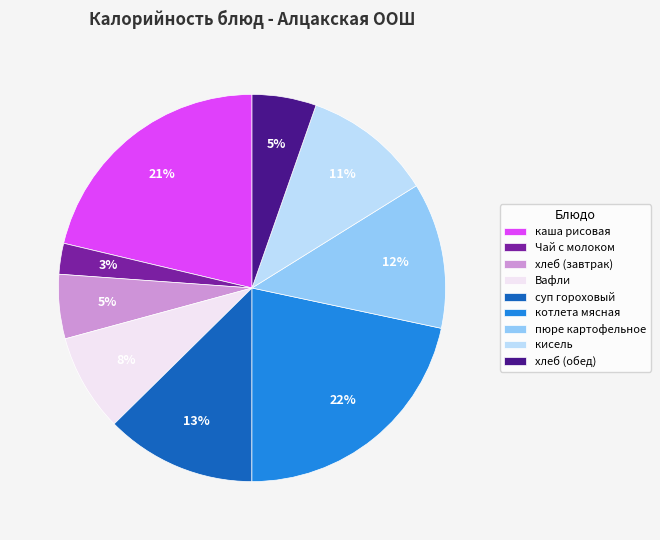

To the nearest percent, what percentage of the pie is пюре картофельное?

12%